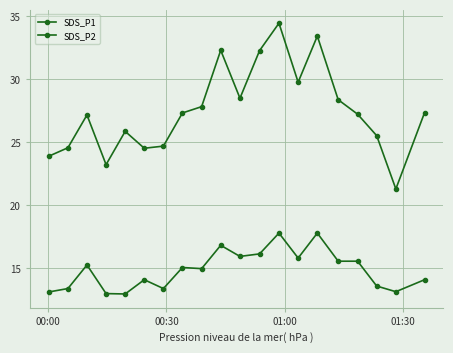

True or false: SDS_P2 and SDS_P1 cross at least once.

False